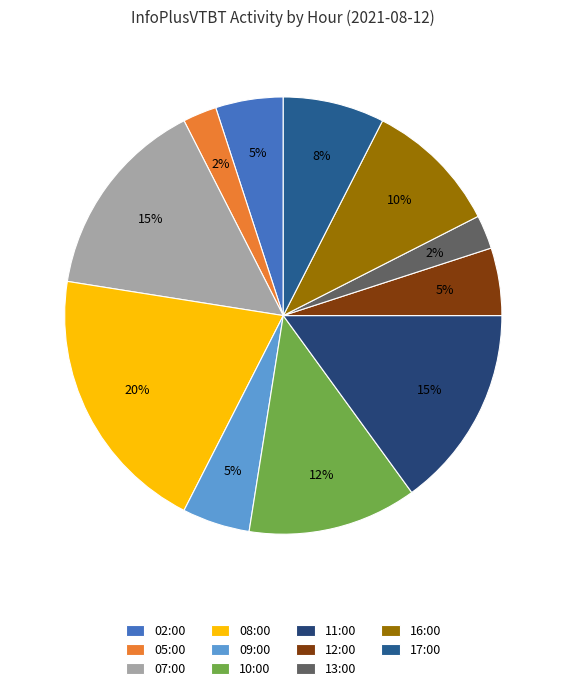

Is it true that 17:00 is 1% of the pie?

False